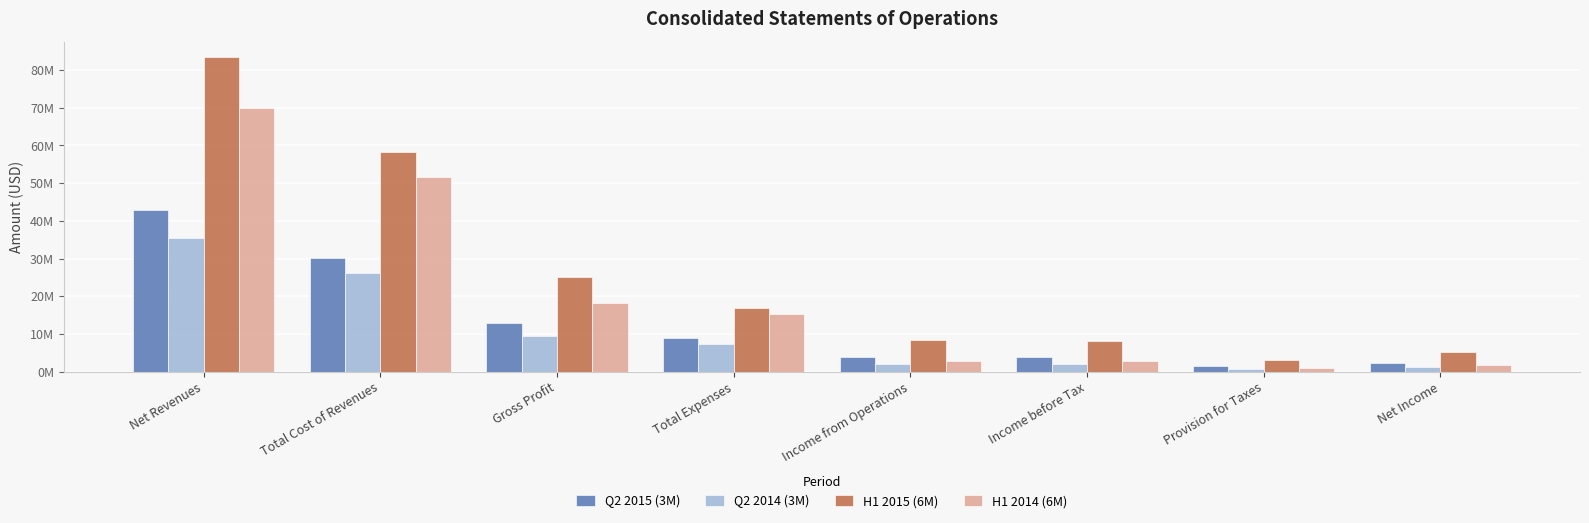

What is the maximum value shown in the chart?

83357053